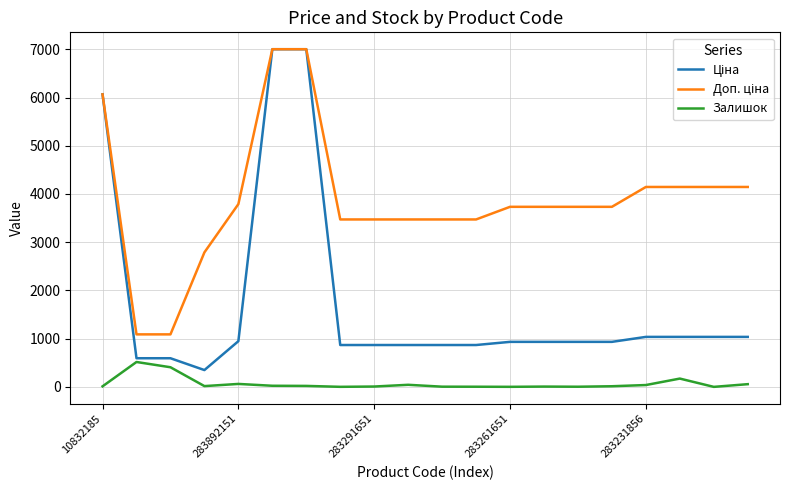

How many lines are shown in the chart?

3